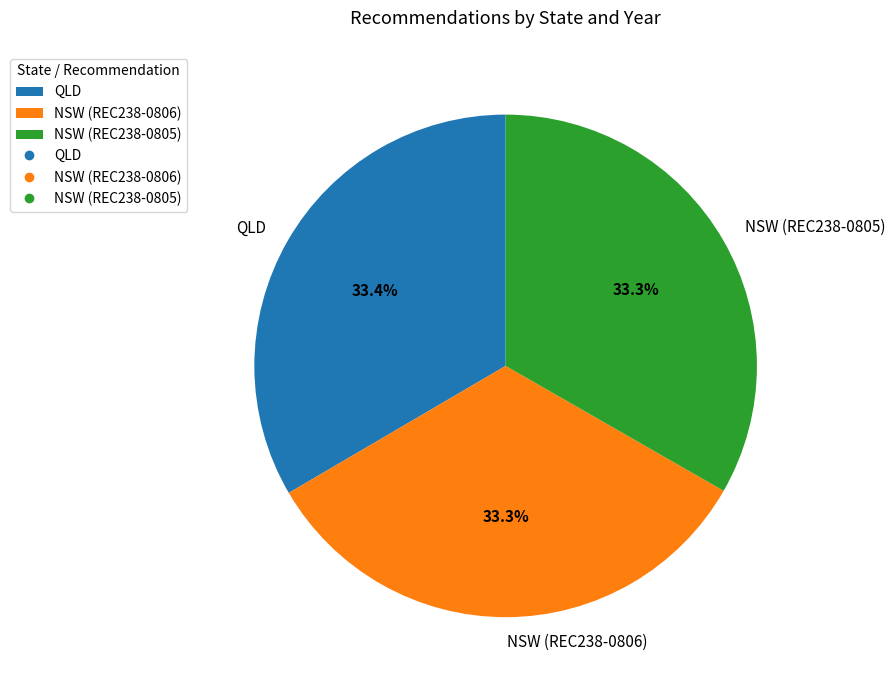

Does any single category account for the majority?

No